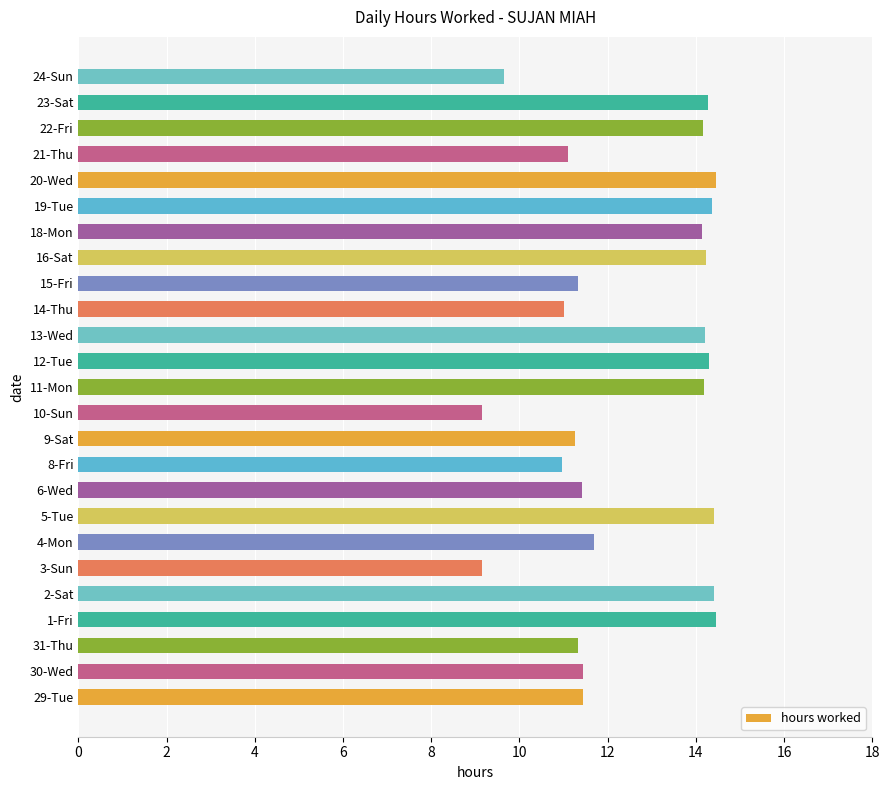

What is the minimum value shown in the chart?

9.2